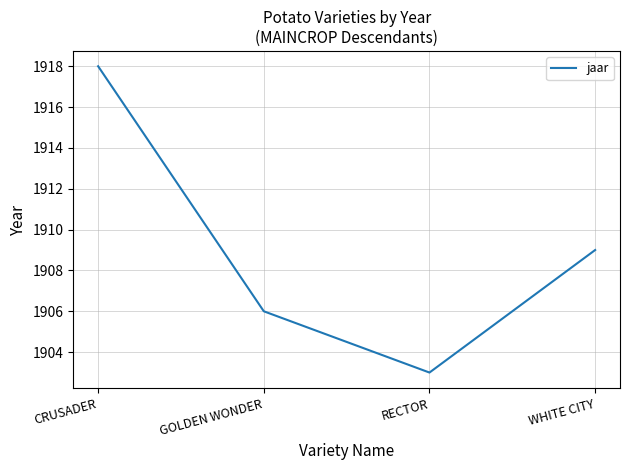

What is the difference between the values at RECTOR and WHITE CITY?

6